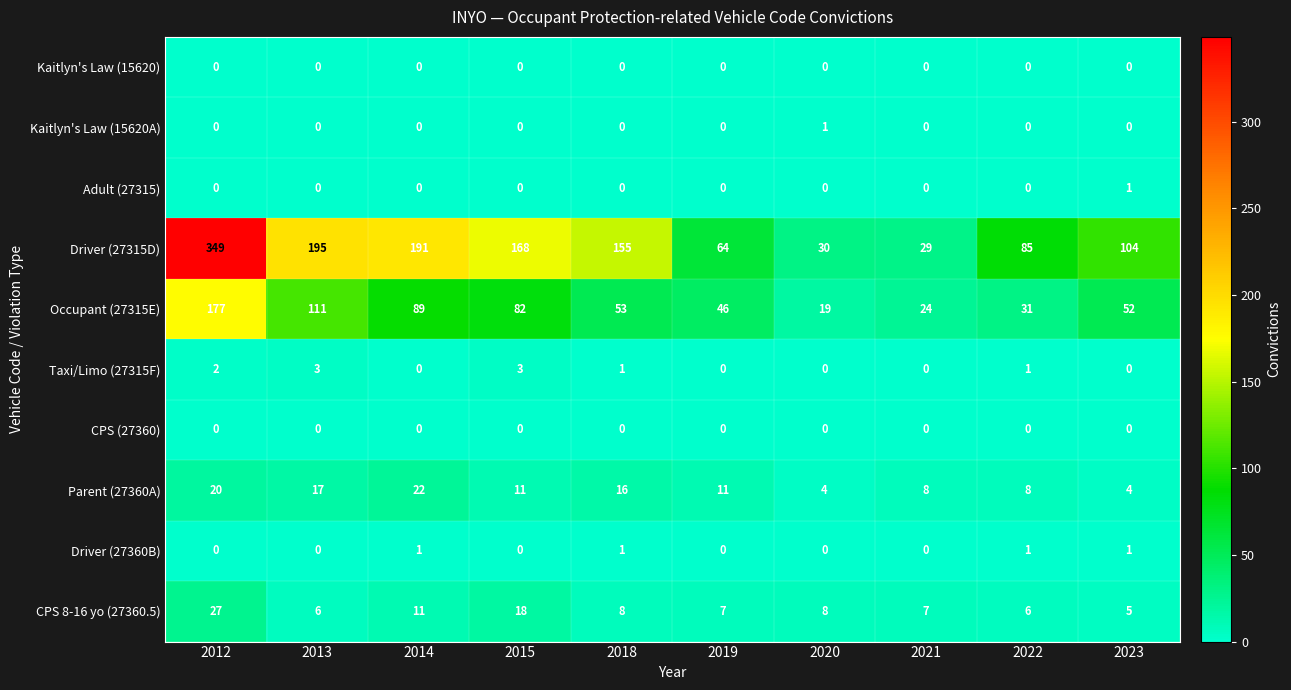

What is the total value across all series at 2012?

575